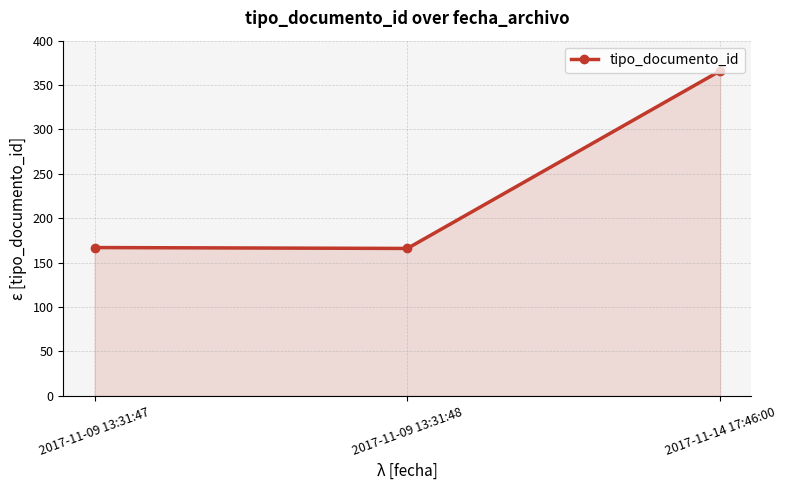

True or false: the data shows 167 at 2017-11-09 13:31:47.

True